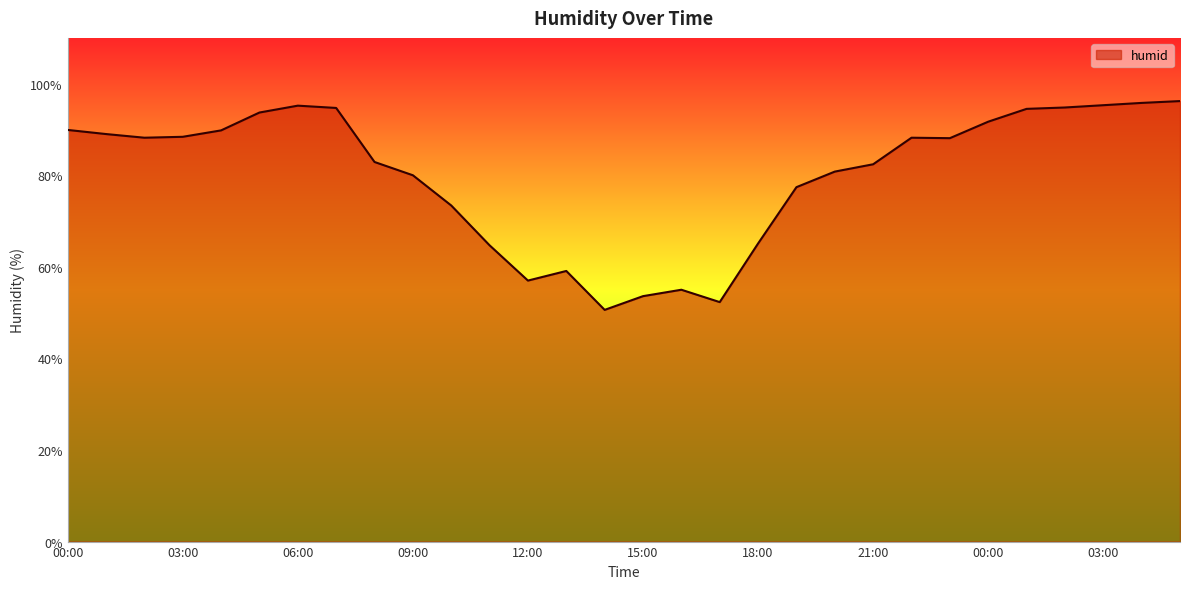

Count the number of values greater than 88.

16